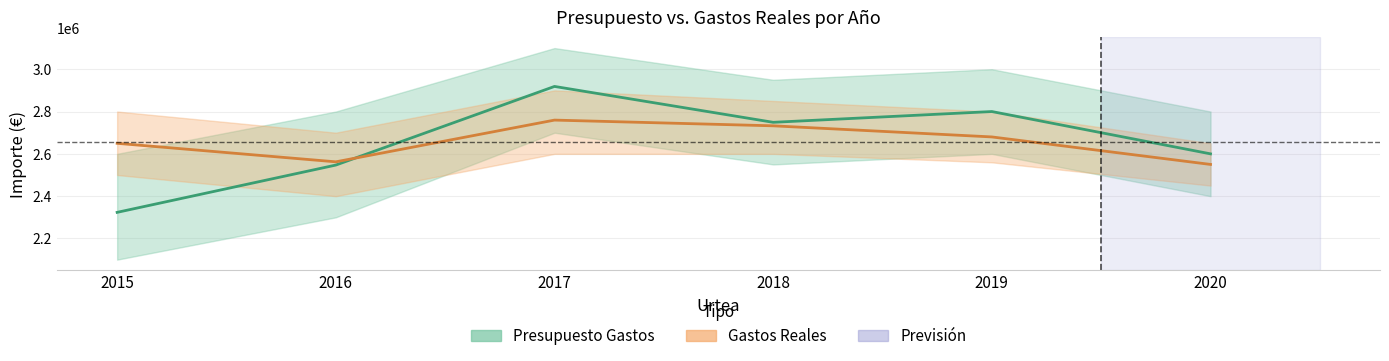

True or false: Presupuesto Gastos has more than 0 interior local peaks.

True